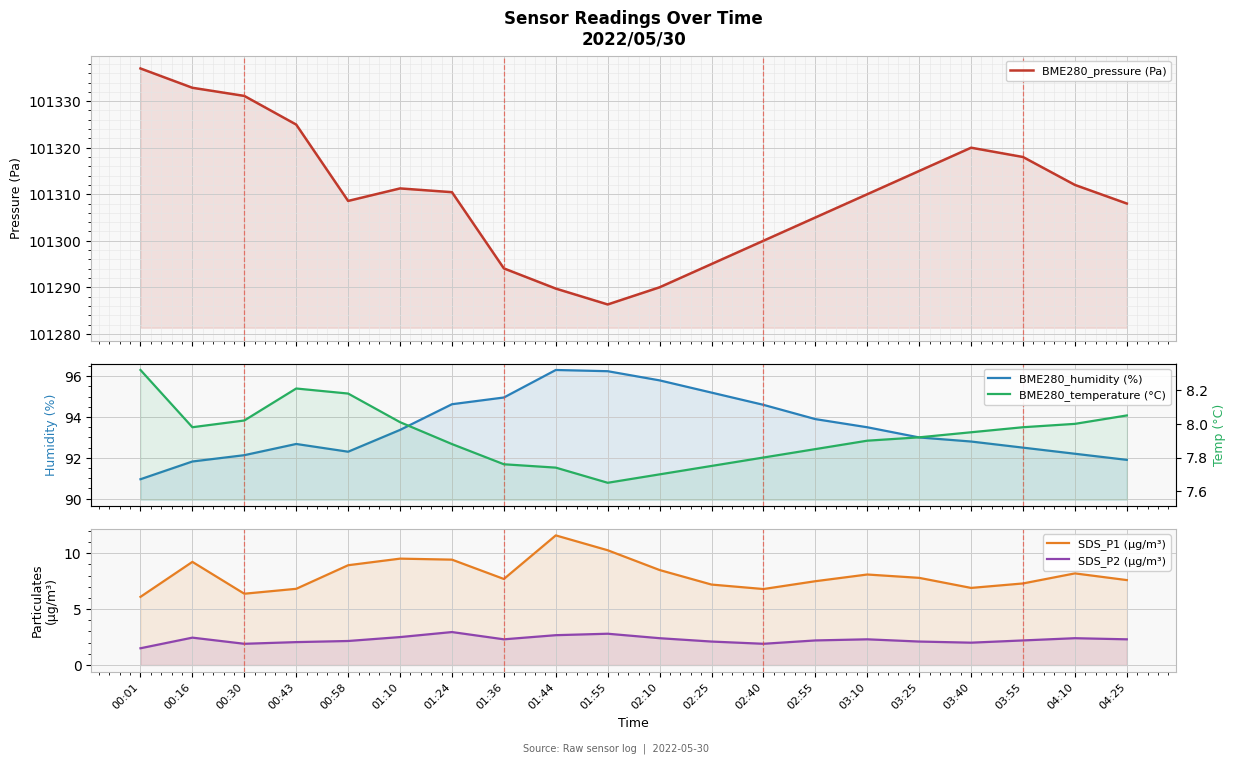

Reading right to left, list all the values displayed in this chart.

BME280_pressure (Pa): 04:25=101308.0	04:10=101312.0	03:55=101318.0	03:40=101320.0	03:25=101315.0	03:10=101310.0	02:55=101305.0	02:40=101300.0	02:25=101295.0	02:10=101290.0	01:55=101286.3	01:44=101289.7	01:36=101294.1	01:24=101310.4	01:10=101311.2	00:58=101308.6	00:43=101325.0	00:30=101331.1	00:16=101332.9	00:01=101337.0
BME280_humidity (%): 04:25=91.9	04:10=92.2	03:55=92.5	03:40=92.8	03:25=93.0	03:10=93.5	02:55=93.9	02:40=94.6	02:25=95.2	02:10=95.8	01:55=96.2	01:44=96.3	01:36=95.0	01:24=94.6	01:10=93.4	00:58=92.3	00:43=92.7	00:30=92.1	00:16=91.8	00:01=91.0
SDS_P1 (µg/m³): 04:25=7.6	04:10=8.2	03:55=7.3	03:40=6.9	03:25=7.8	03:10=8.1	02:55=7.5	02:40=6.8	02:25=7.2	02:10=8.5	01:55=10.3	01:44=11.6	01:36=7.7	01:24=9.4	01:10=9.5	00:58=8.9	00:43=6.8	00:30=6.4	00:16=9.2	00:01=6.1
SDS_P2 (µg/m³): 04:25=2.3	04:10=2.4	03:55=2.2	03:40=2.0	03:25=2.1	03:10=2.3	02:55=2.2	02:40=1.9	02:25=2.1	02:10=2.4	01:55=2.8	01:44=2.7	01:36=2.3	01:24=3.0	01:10=2.5	00:58=2.1	00:43=2.0	00:30=1.9	00:16=2.5	00:01=1.5
BME280_temperature (°C): 04:25=8.1	04:10=8.0	03:55=8.0	03:40=8.0	03:25=7.9	03:10=7.9	02:55=7.8	02:40=7.8	02:25=7.8	02:10=7.7	01:55=7.7	01:44=7.7	01:36=7.8	01:24=7.9	01:10=8.0	00:58=8.2	00:43=8.2	00:30=8.0	00:16=8.0	00:01=8.3